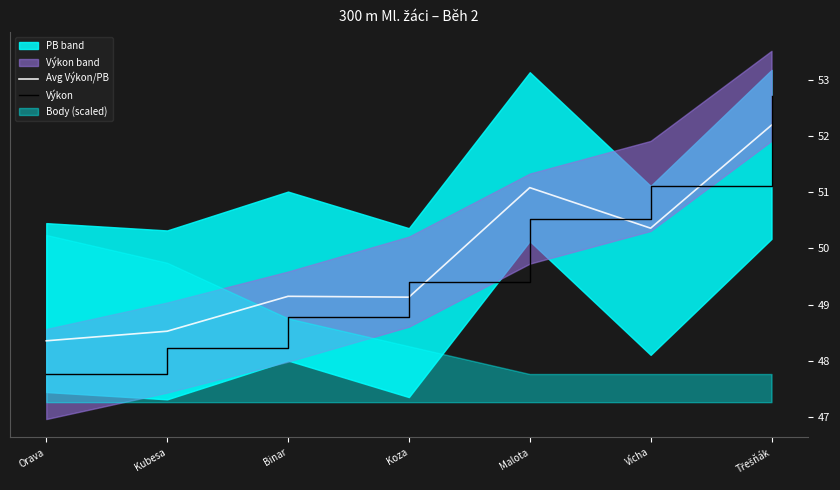

Is it true that Výkon equals 29.7 at Vícha?

False